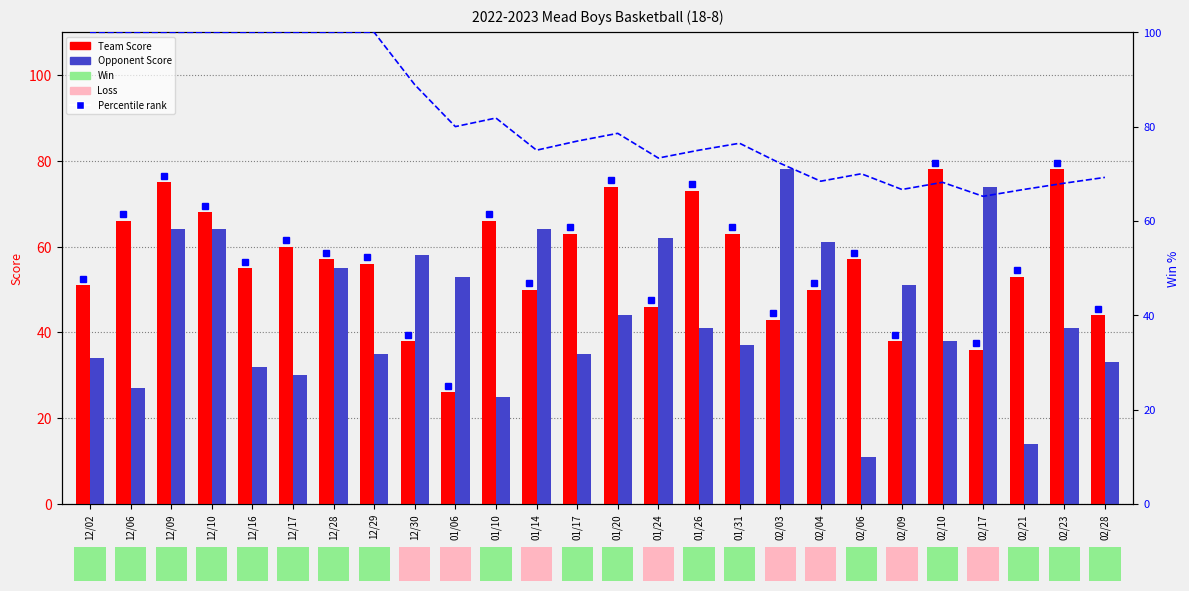

Is the value of Opponent Score at 02/17 greater than the value of Team Score at 12/30?

Yes